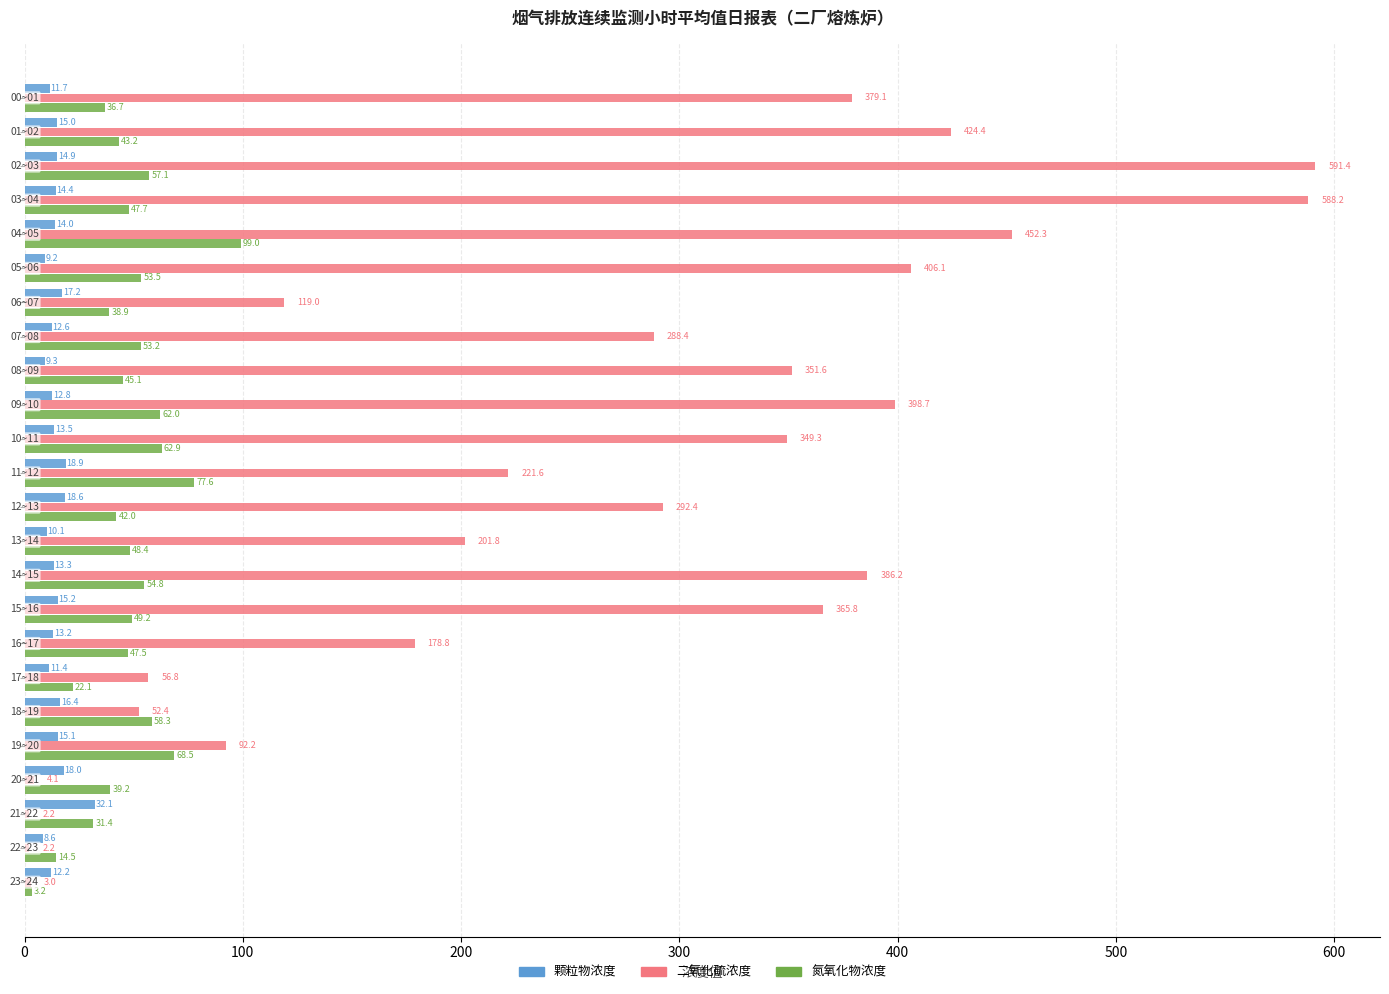

What are all the series names shown in the legend?

颗粒物浓度, 二氧化硫浓度, 氮氧化物浓度